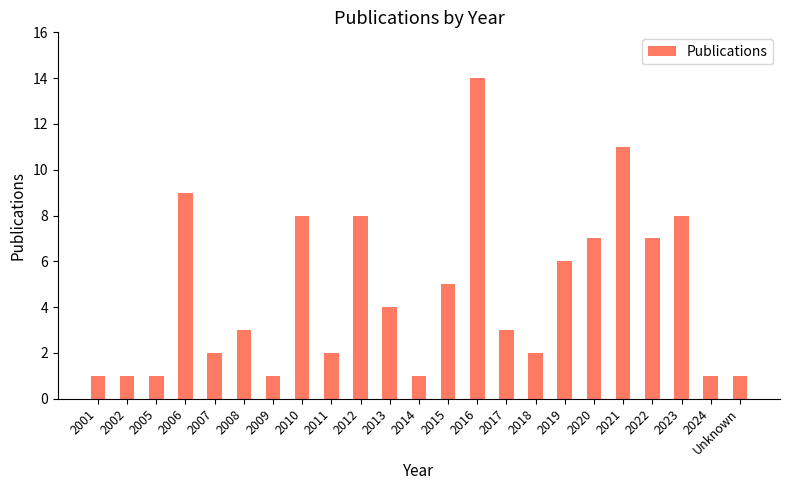

At which label does the data first exceed 3?

2006